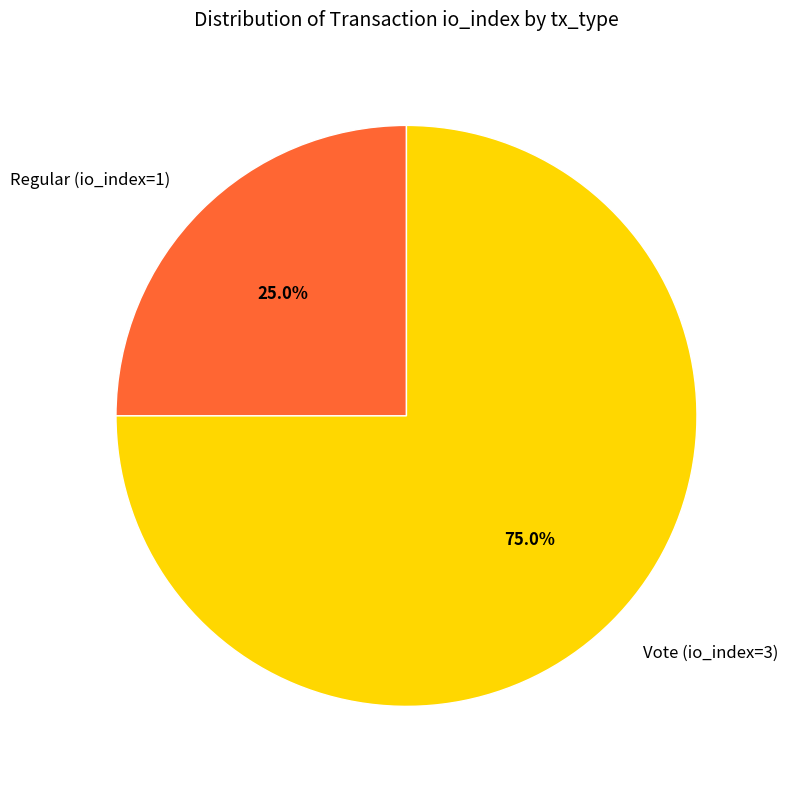

Is Regular (io_index=1) the majority of the pie?

No